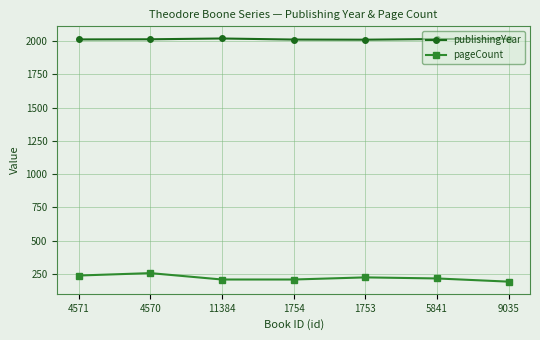

What is the difference between the maximum and second lowest values in the publishingYear series?

8